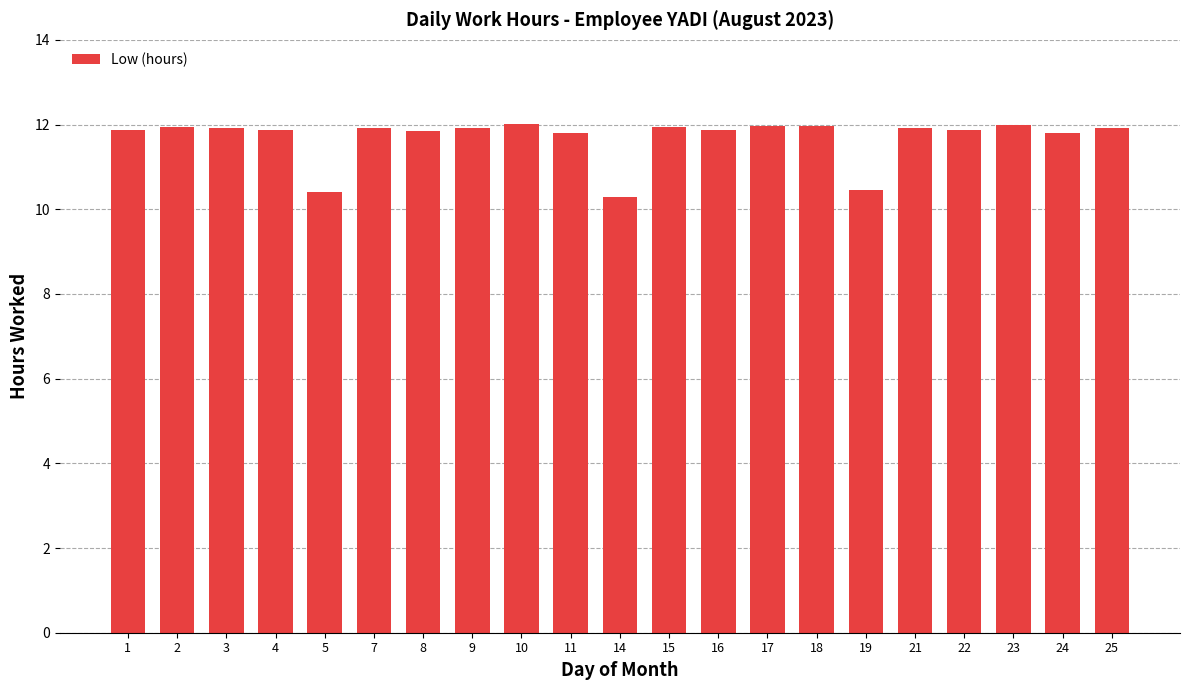

The chart shows a value of 11.9 at 15. True or false?

True